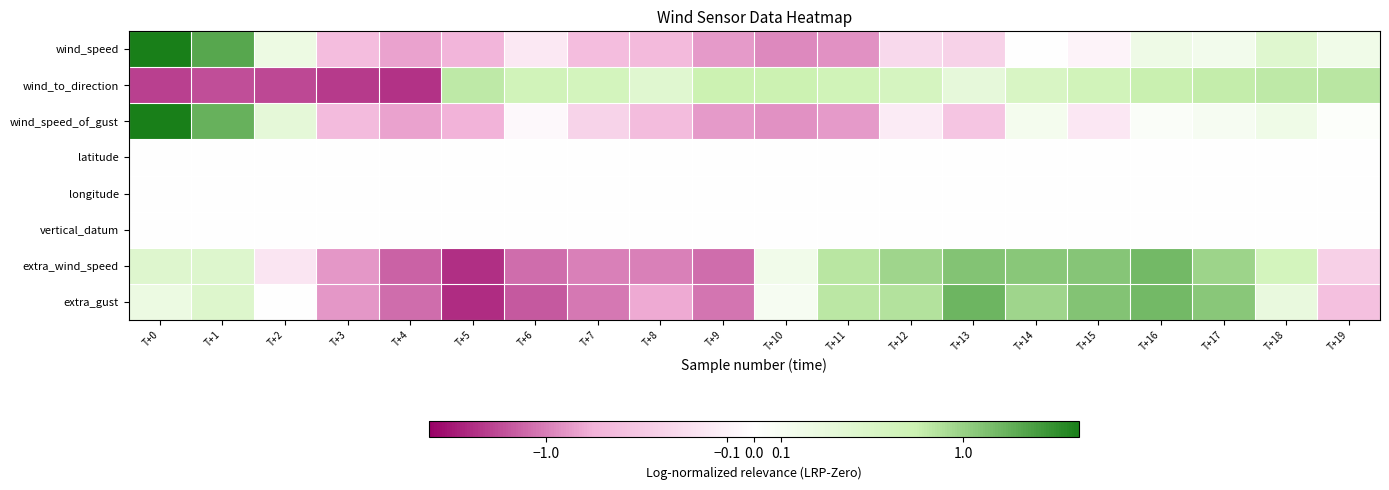

Count the number of categories in the chart.

20